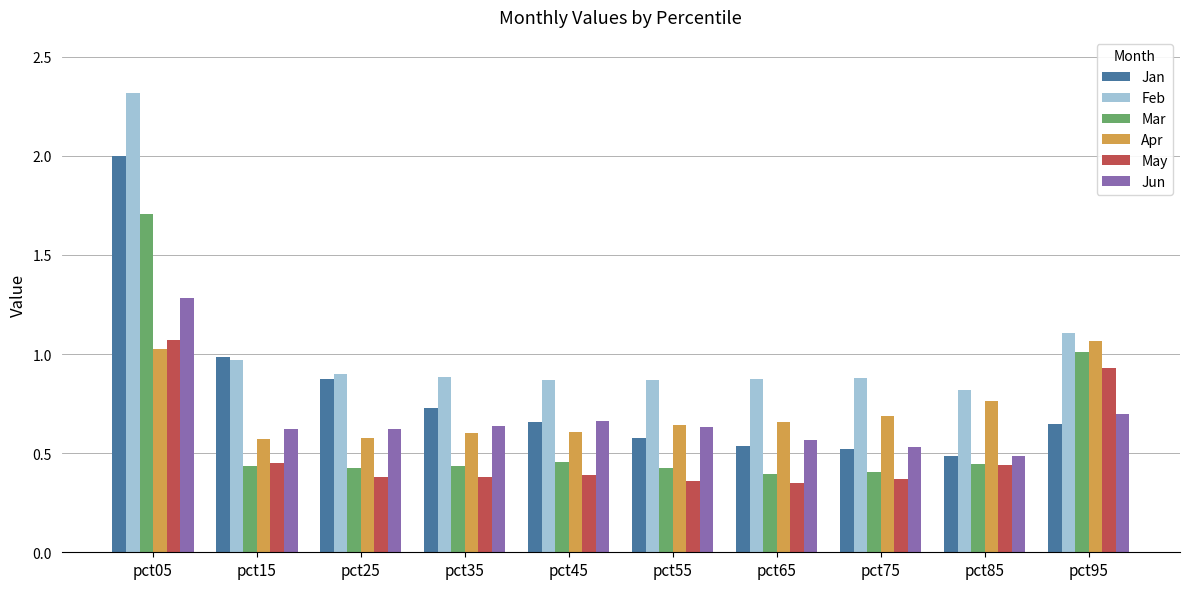

Is it true that May equals 1.1 at pct05?

True